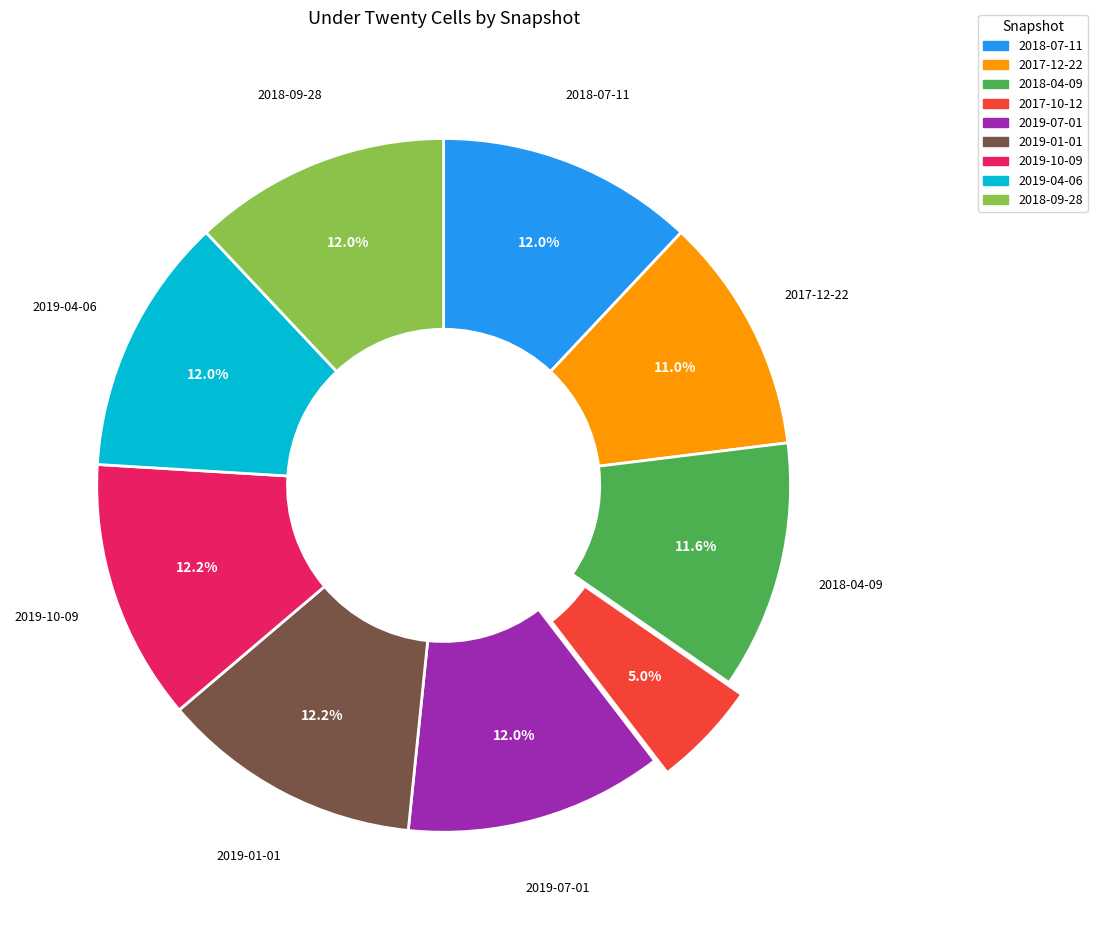

True or false: 2019-01-01 accounts for 12% of the total.

True